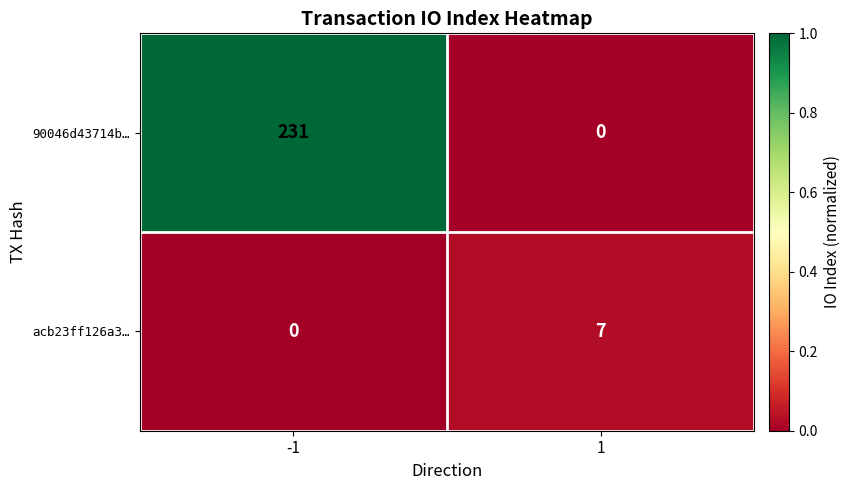

What is the sum of all acb23ff126a3… values?

7